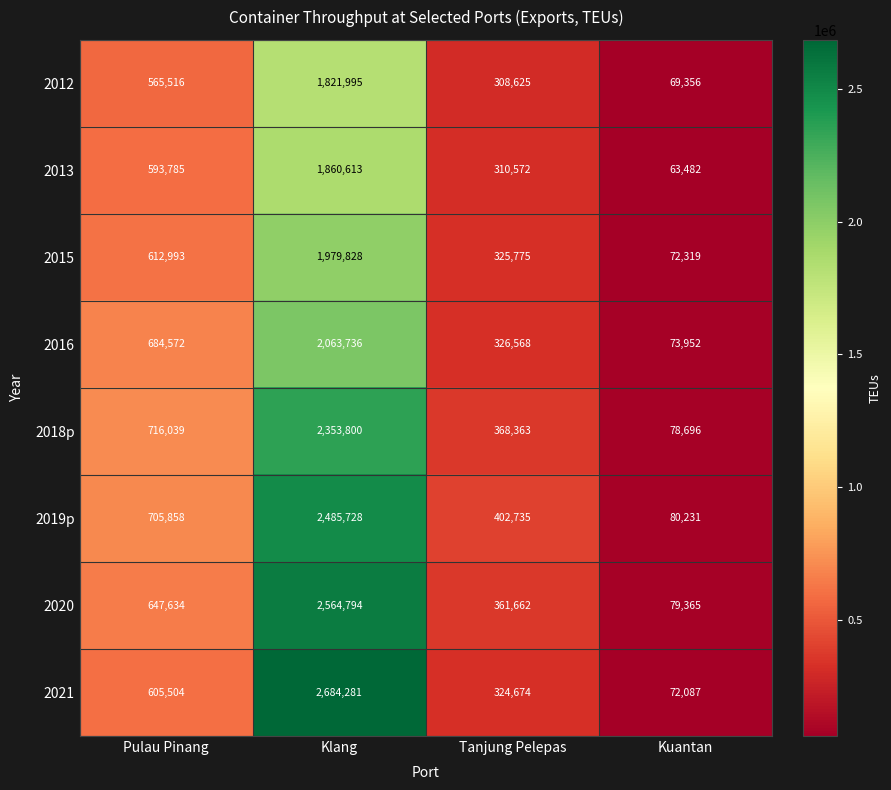

Rank the series at Kuantan from highest to lowest value.

2019p, 2020, 2018p, 2016, 2015, 2021, 2012, 2013